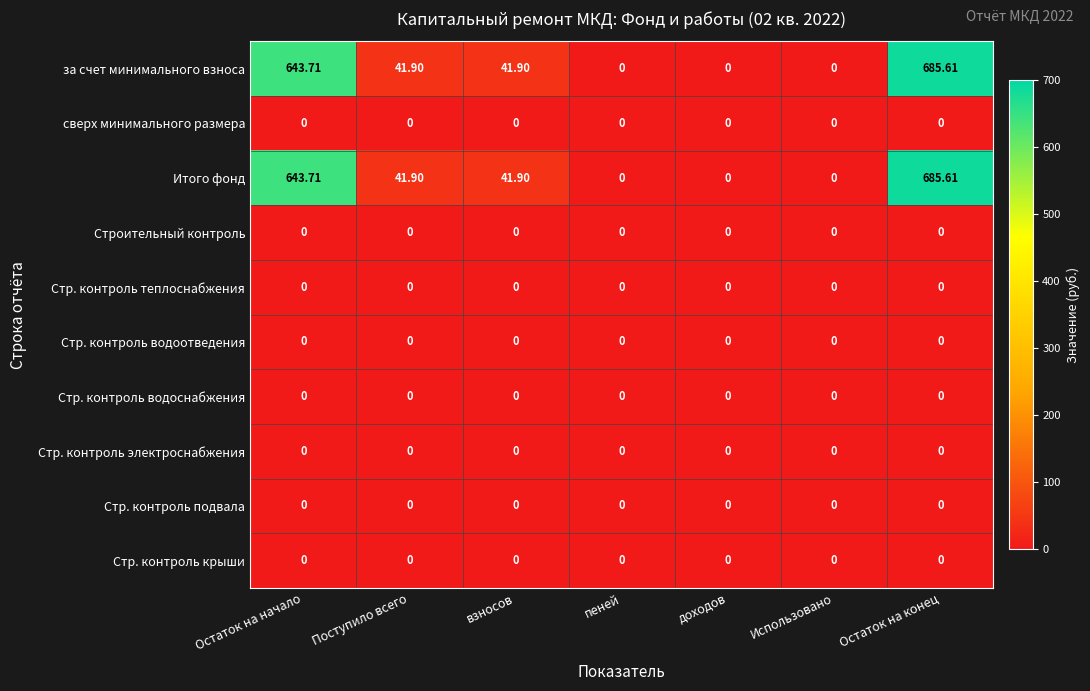

Where does the Итого фонд series first go above 41?

Остаток на начало